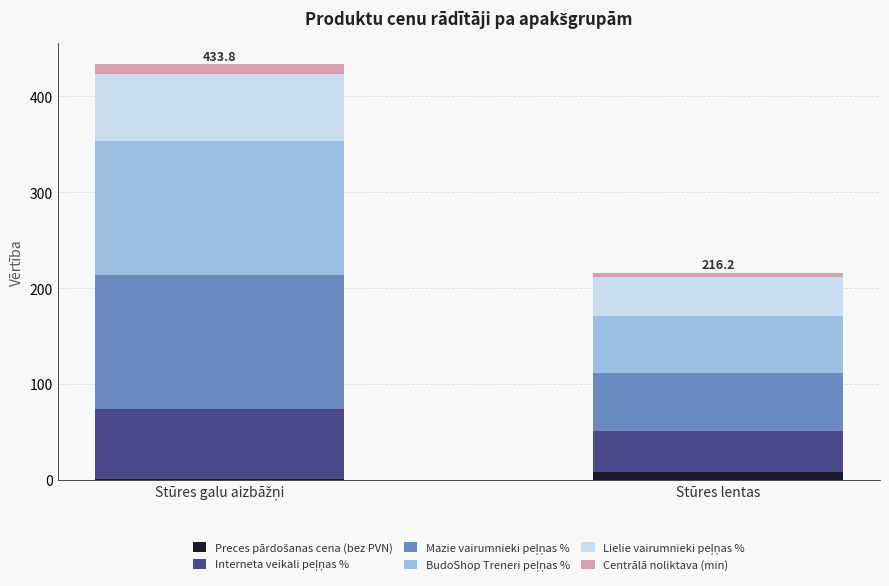

Does the chart contain stacked bars?

Yes